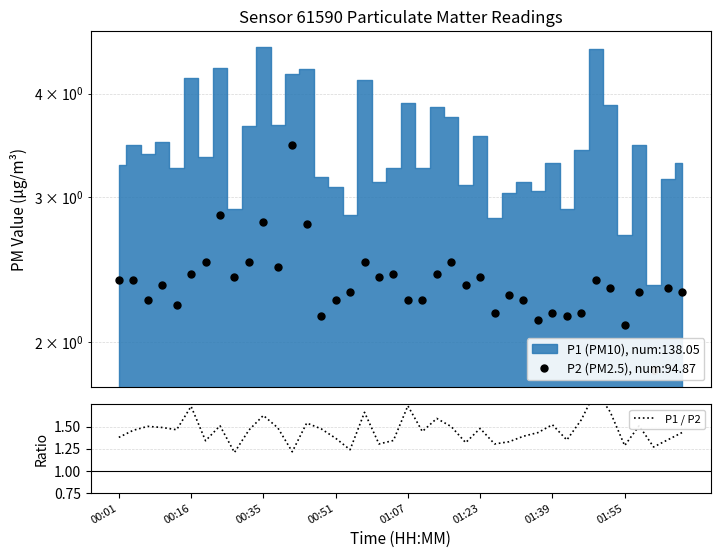

What is the difference between the maximum and minimum values?

0.7